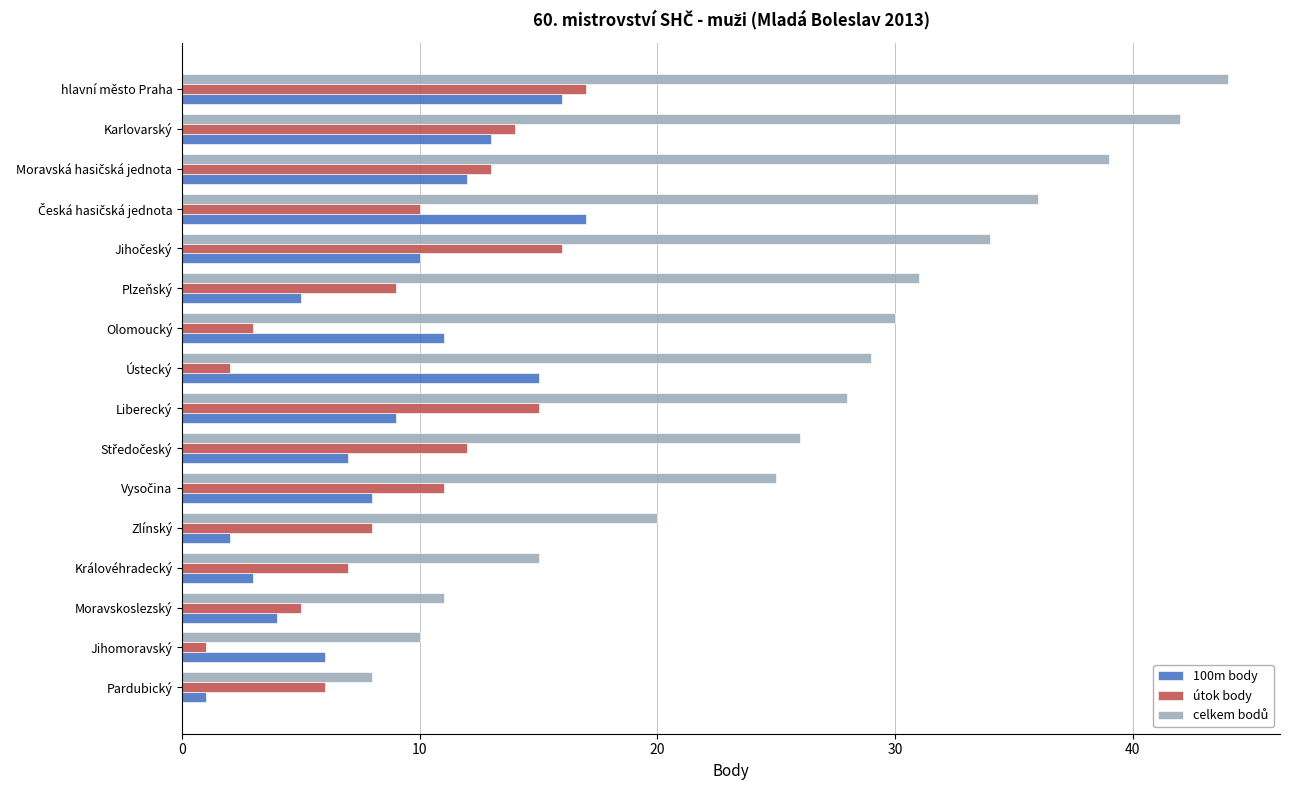

Which category has the highest value in the útok body series?

hlavní město Praha